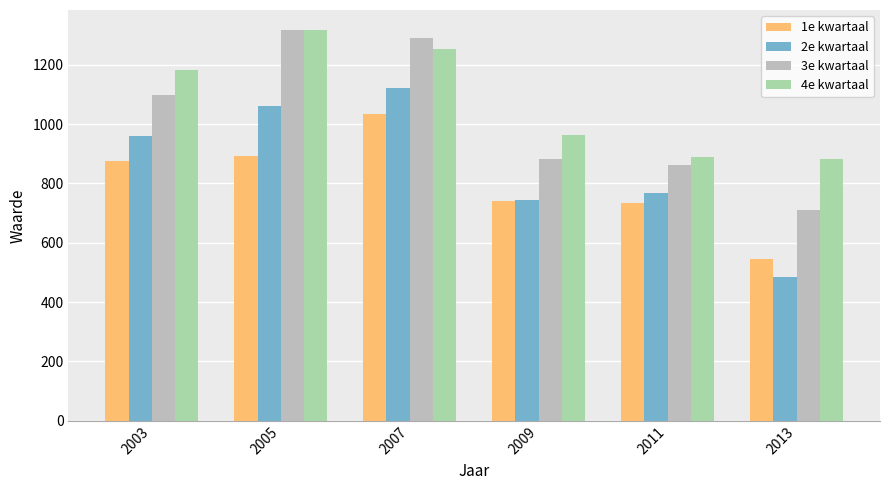

What is the value of the 4e kwartaal bar at the 2nd from the left?

1319